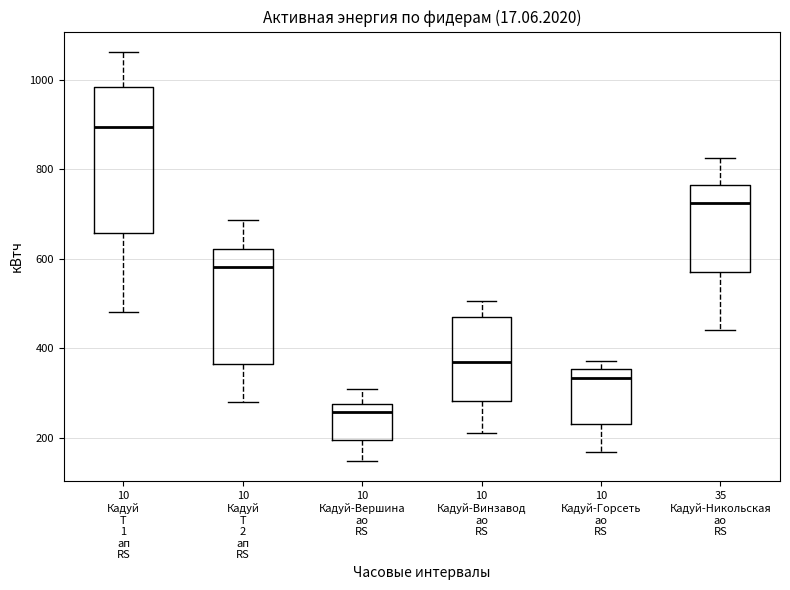

Reading left to right, read every box against the y-axis: the position of its median line, the range the box covers, and the ends of its whiskers. The values are not printed on the chart, so give them approximately, as read against the axis.

10 Кадуй Т 1 ап RS: median 900, box 660 to 980, whiskers 480 to 1060
10 Кадуй Т 2 ап RS: median 580, box 360 to 620, whiskers 280 to 680
10 Кадуй-Вершина ао RS: median 260, box 200 to 280, whiskers 140 to 300
10 Кадуй-Винзавод ао RS: median 380, box 280 to 460, whiskers 220 to 500
10 Кадуй-Горсеть ао RS: median 340, box 240 to 360, whiskers 160 to 380
35 Кадуй-Никольская ао RS: median 720, box 560 to 760, whiskers 440 to 820